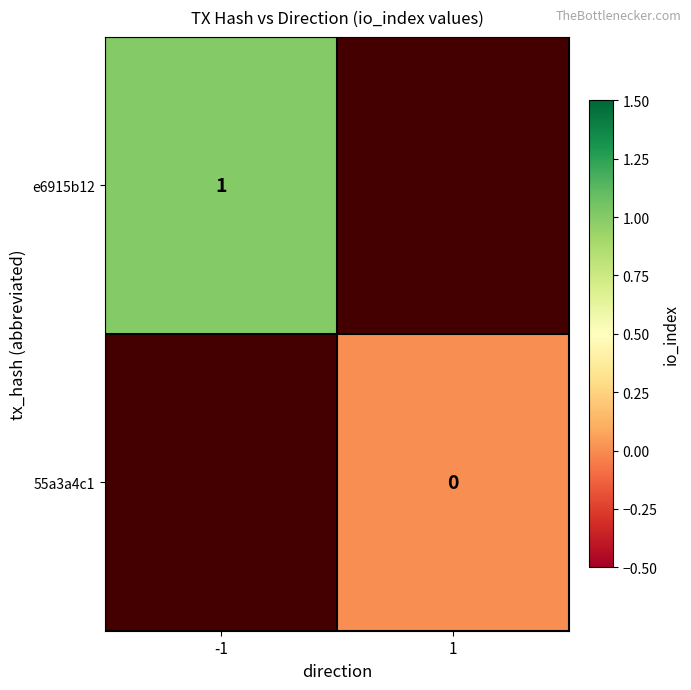

Count the number of categories in the chart.

2